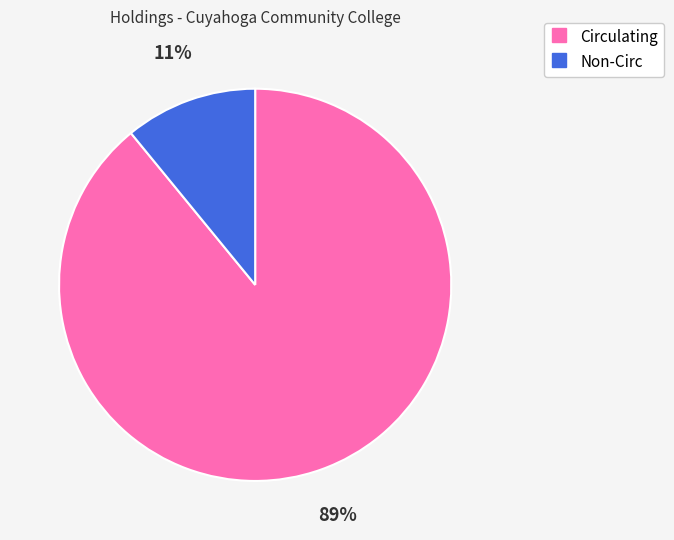

To the nearest percent, what portion does Circulating represent?

89%